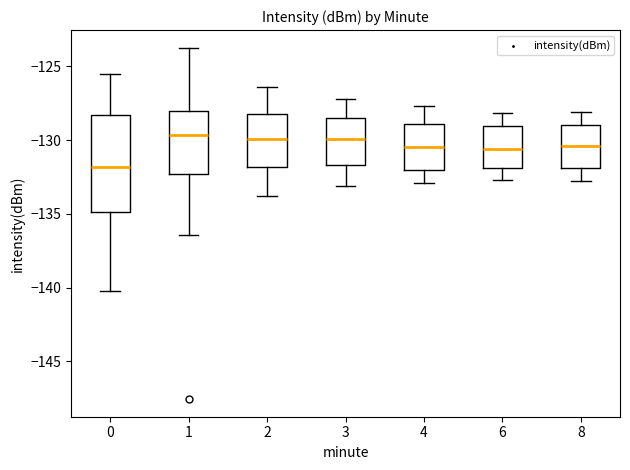

Reading left to right, read every box against the y-axis: the position of its median line, the range the box covers, and the ends of its whiskers. The values are not printed on the chart, so give them approximately, as read against the axis.

0: median -132.0, box -135.0 to -128.5, whiskers -140.0 to -125.5
1: median -129.5, box -132.5 to -128.0, whiskers -136.5 to -123.5
2: median -130.0, box -132.0 to -128.0, whiskers -134.0 to -126.5
3: median -130.0, box -131.5 to -128.5, whiskers -133.0 to -127.0
4: median -130.5, box -132.0 to -129.0, whiskers -133.0 to -127.5
6: median -130.5, box -132.0 to -129.0, whiskers -132.5 to -128.0
8: median -130.5, box -132.0 to -129.0, whiskers -133.0 to -128.0